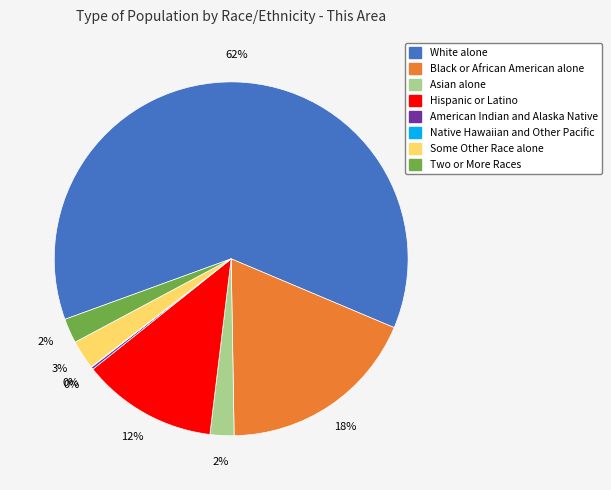

Which category has the biggest portion of the pie?

White alone